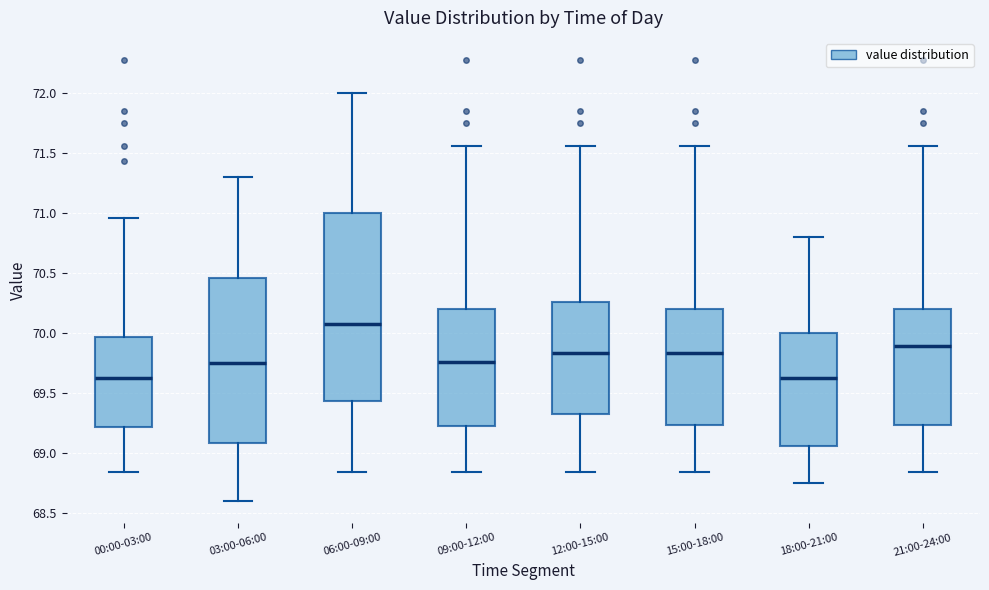

Reading left to right, transcribe this box plot: for each box, give where its median line is, the range the box spans, and where its two whiskers end, as read against the y-axis. The values are not printed on the chart, so give them approximately, as read against the axis.

00:00-03:00: median 69.65, box 69.20 to 69.95, whiskers 68.85 to 70.95
03:00-06:00: median 69.75, box 69.10 to 70.45, whiskers 68.60 to 71.30
06:00-09:00: median 70.10, box 69.45 to 71.00, whiskers 68.85 to 72.00
09:00-12:00: median 69.75, box 69.20 to 70.20, whiskers 68.85 to 71.55
12:00-15:00: median 69.85, box 69.30 to 70.25, whiskers 68.85 to 71.55
15:00-18:00: median 69.85, box 69.25 to 70.20, whiskers 68.85 to 71.55
18:00-21:00: median 69.65, box 69.05 to 70.00, whiskers 68.75 to 70.80
21:00-24:00: median 69.90, box 69.25 to 70.20, whiskers 68.85 to 71.55